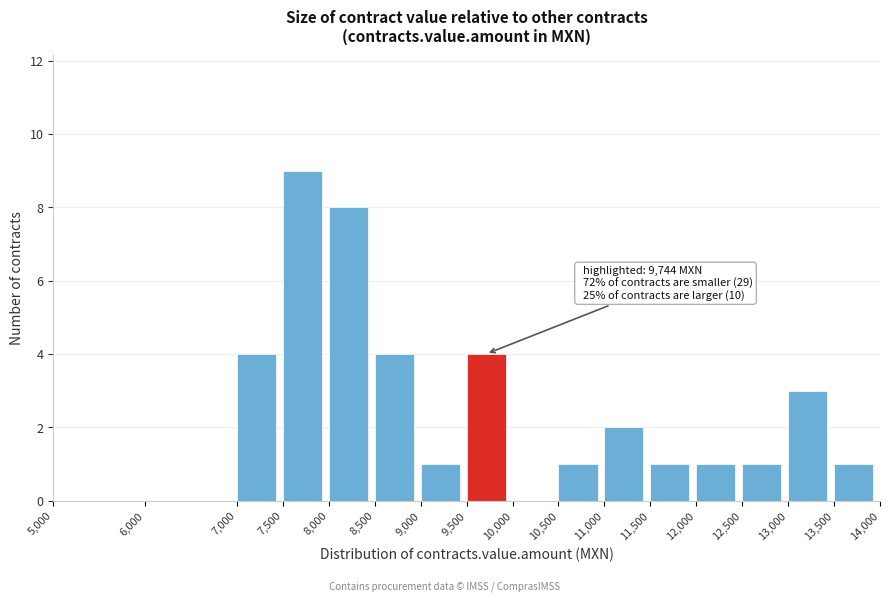

Which range on the x-axis has the tallest bar?

7,500 to 8,000